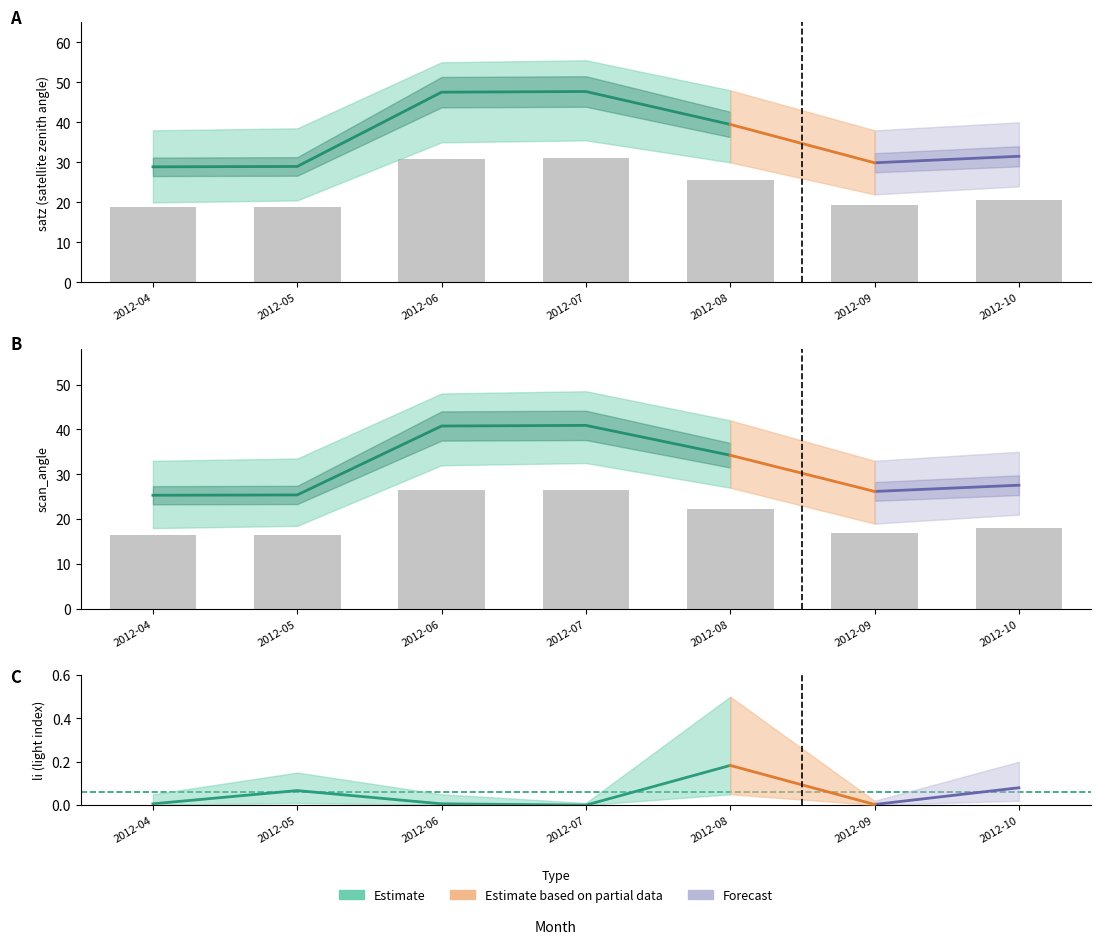

Reading left to right, extract all data points from this chart.

satz: 18.8	18.8	30.9	31.0	25.7	19.4	20.5
scan_angle: 16.5	16.5	26.5	26.6	22.3	17.0	17.9